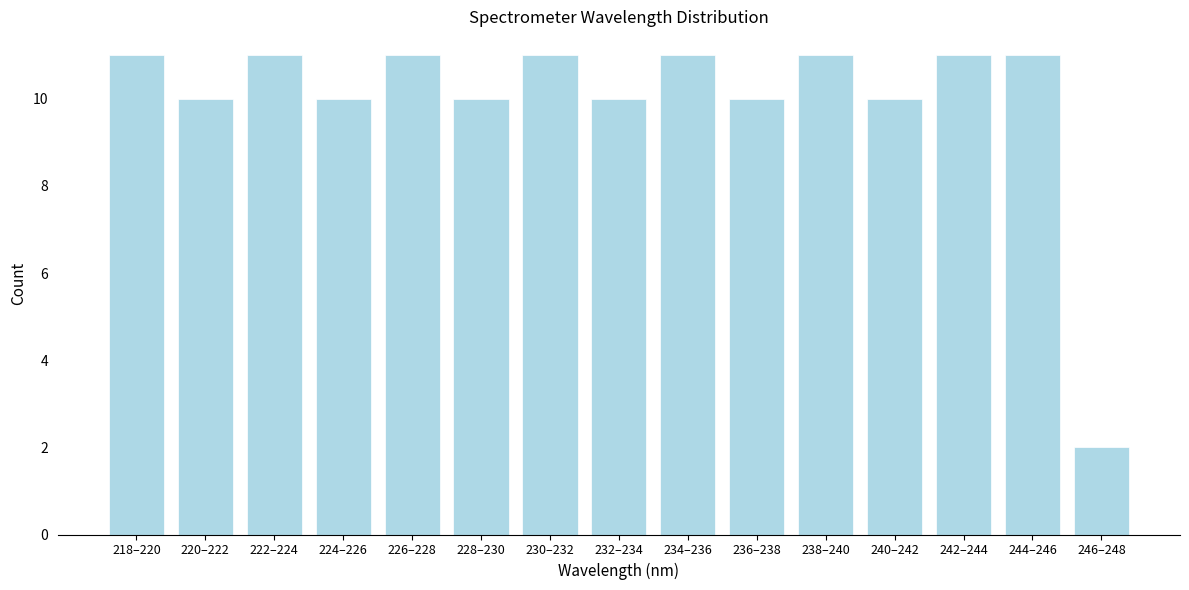

Reading left to right, transcribe all the data shown in this chart.

218–220=11	220–222=10	222–224=11	224–226=10	226–228=11	228–230=10	230–232=11	232–234=10	234–236=11	236–238=10	238–240=11	240–242=10	242–244=11	244–246=11	246–248=2